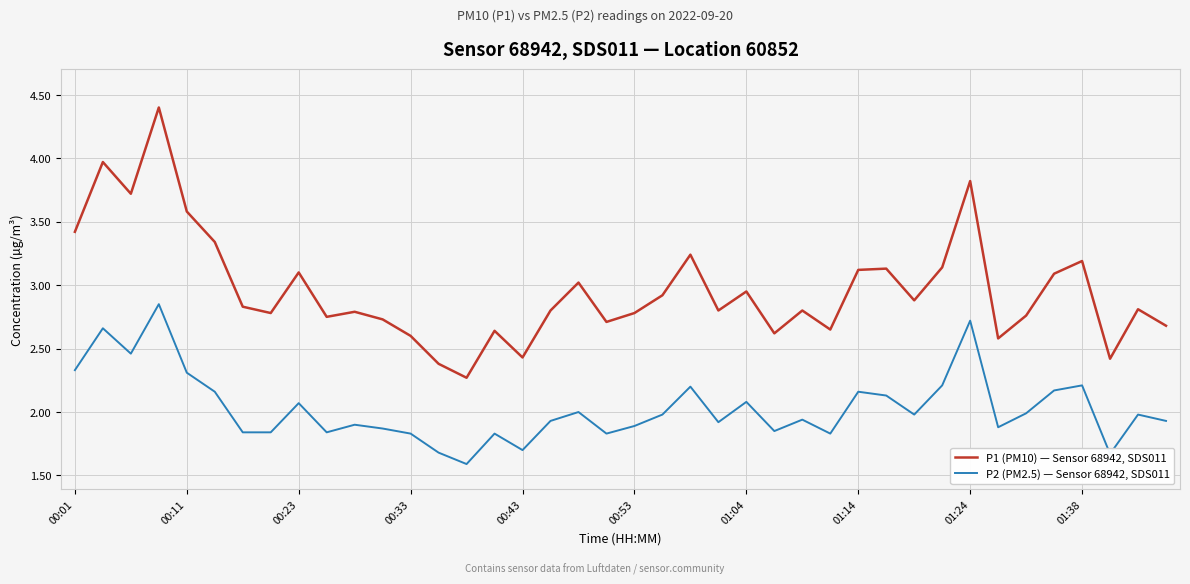

What is the minimum value for P1 (PM10) — Sensor 68942, SDS011?

2.3